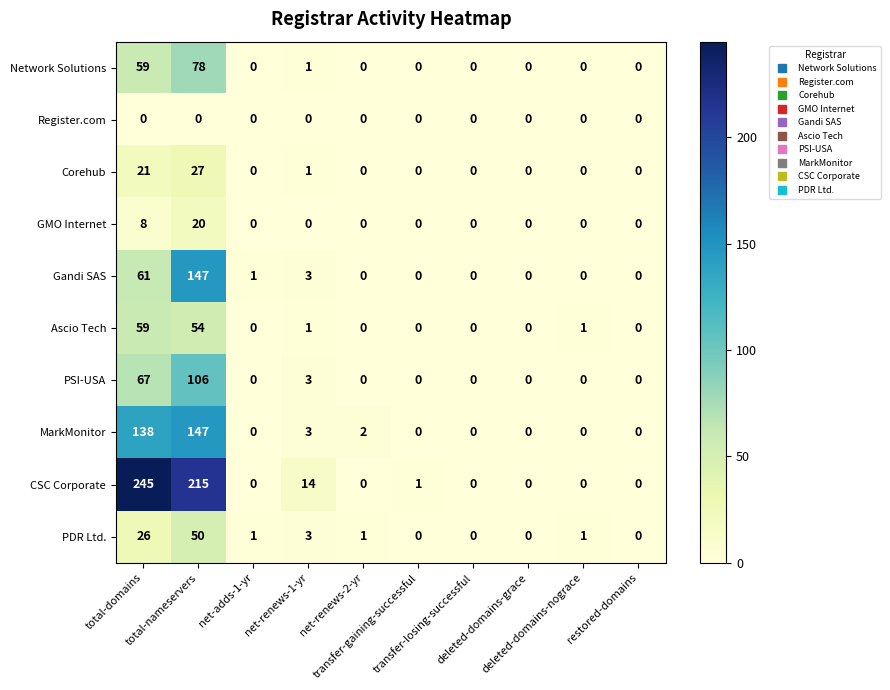

Which series has the largest total across all categories?

CSC Corporate